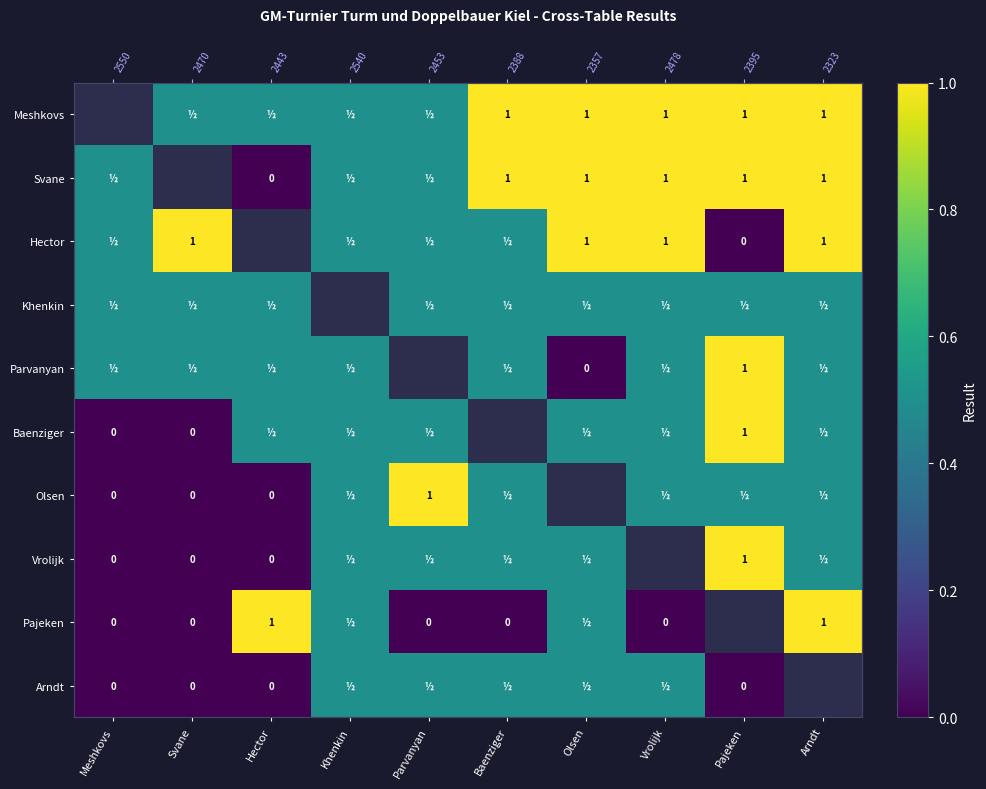

Where is Olsen nearest to the value 0?

Meshkovs